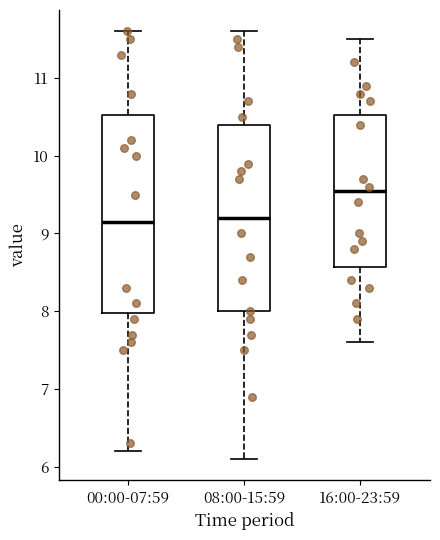

Reading left to right, transcribe this box plot: for each box, give where its median line is, the range the box spans, and where its two whiskers end, as read against the y-axis. The values are not printed on the chart, so give them approximately, as read against the axis.

00:00-07:59: median 9.2, box 8.0 to 10.5, whiskers 6.2 to 11.6
08:00-15:59: median 9.2, box 8.0 to 10.4, whiskers 6.1 to 11.6
16:00-23:59: median 9.6, box 8.6 to 10.5, whiskers 7.6 to 11.5